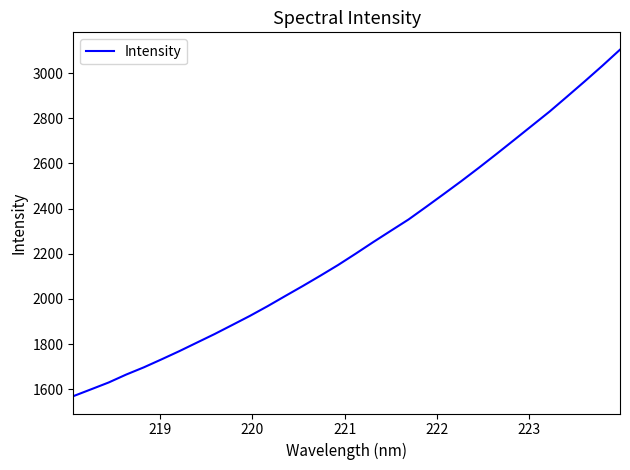

What is the minimum value shown in the chart?

1569.5